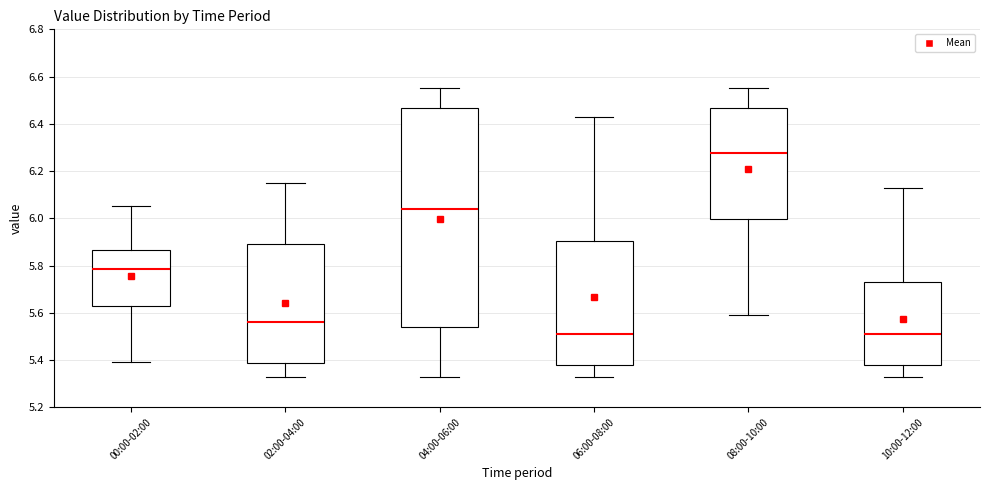

Which box's median line is the highest?

08:00-10:00